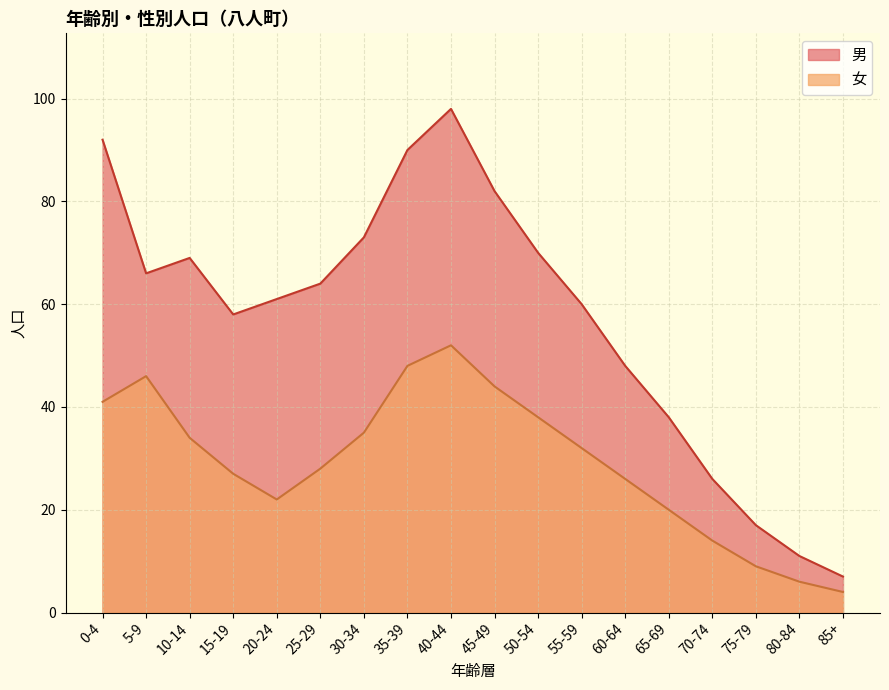

What is the difference between the second highest and second lowest values?

42